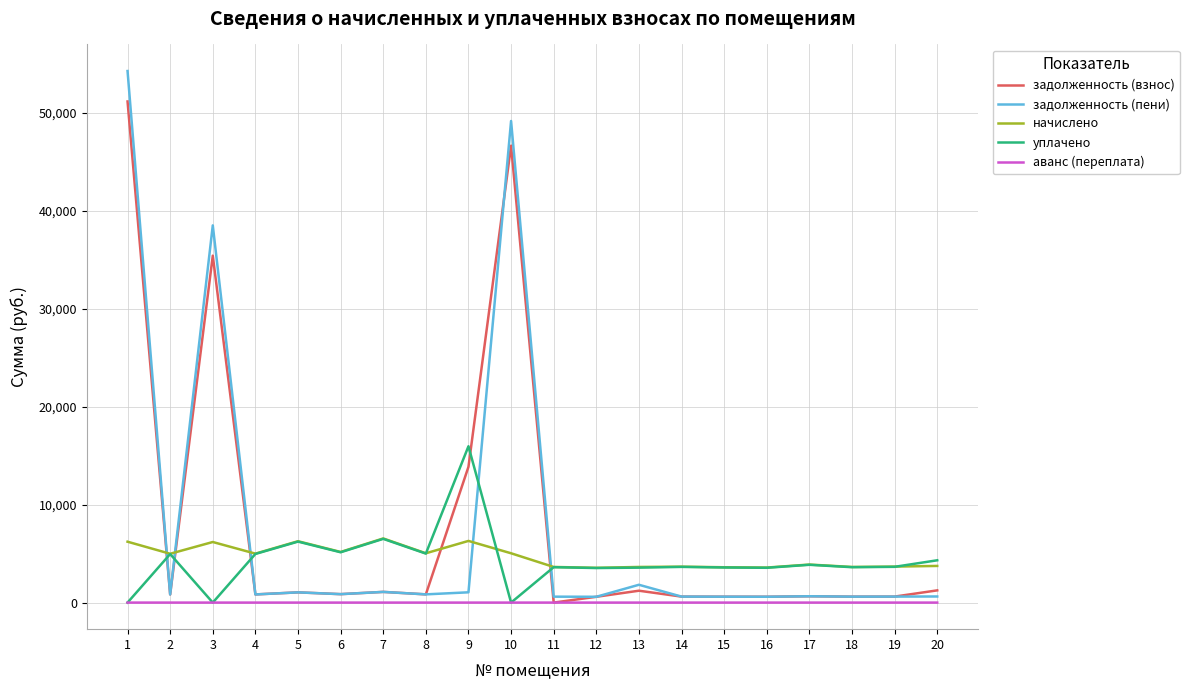

At which label does уплачено first exceed 3651?

2